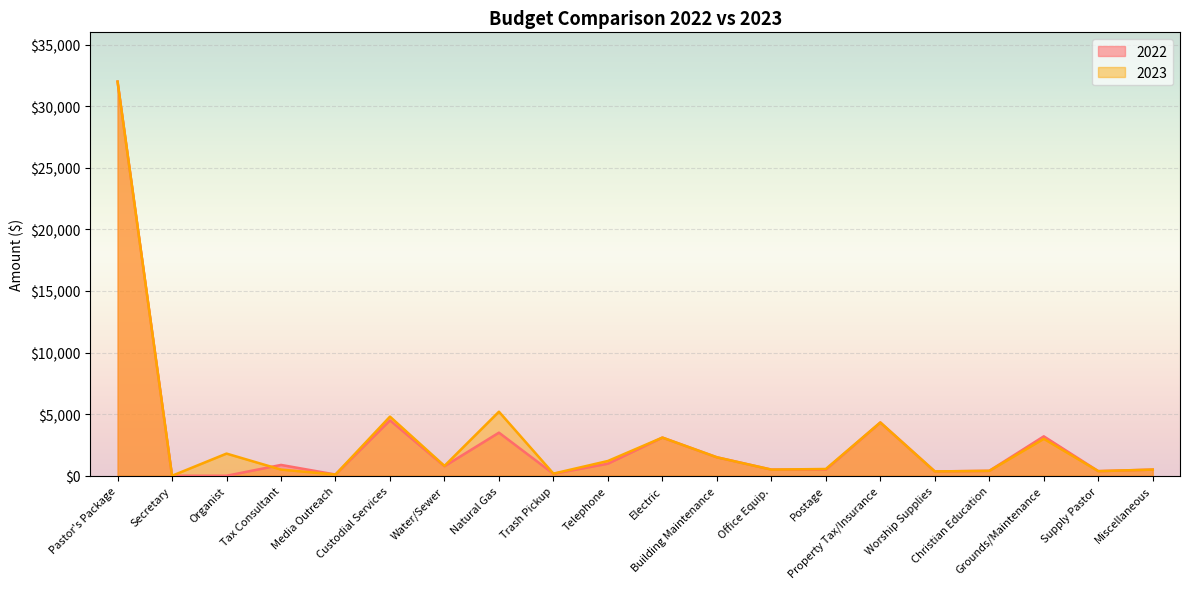

How many interior local valleys does the 2022 series have?

5